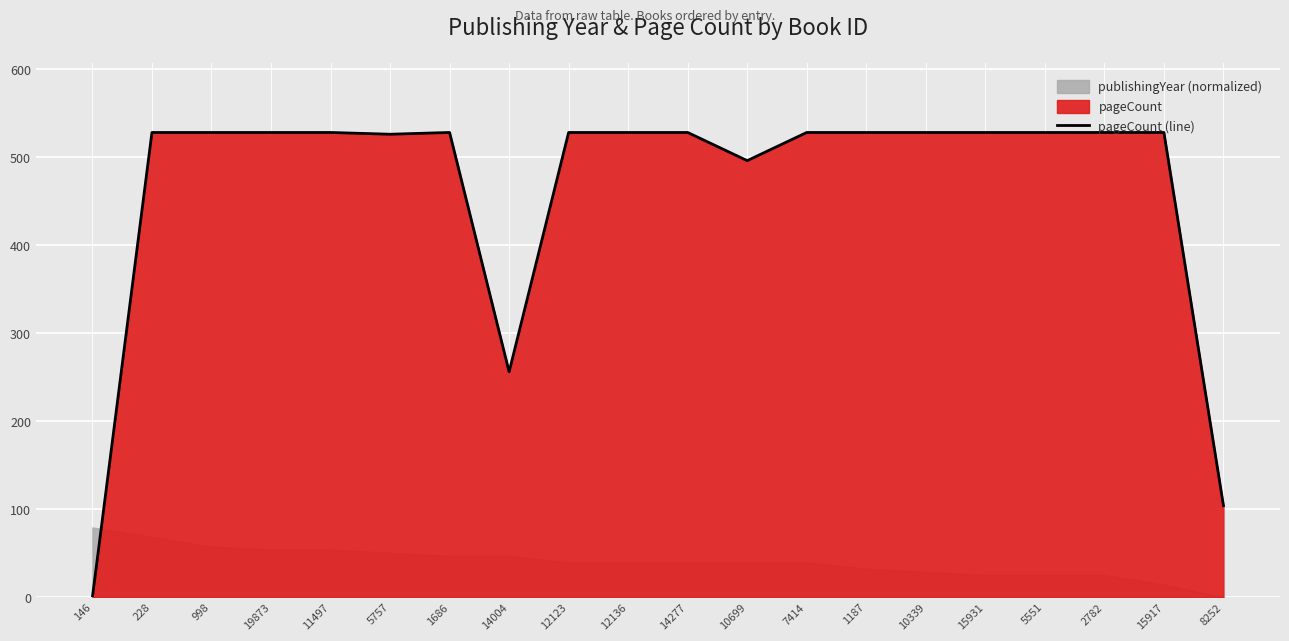

What is the sum of the values at 19873 and 15931?

1056